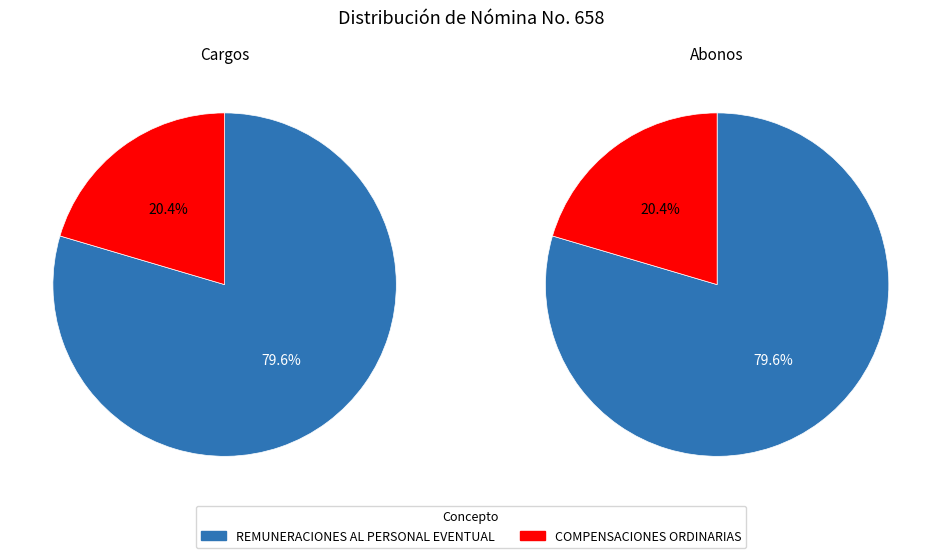

Which category has the biggest portion of the pie?

REMUNERACIONES AL PERSONAL EVENTUAL